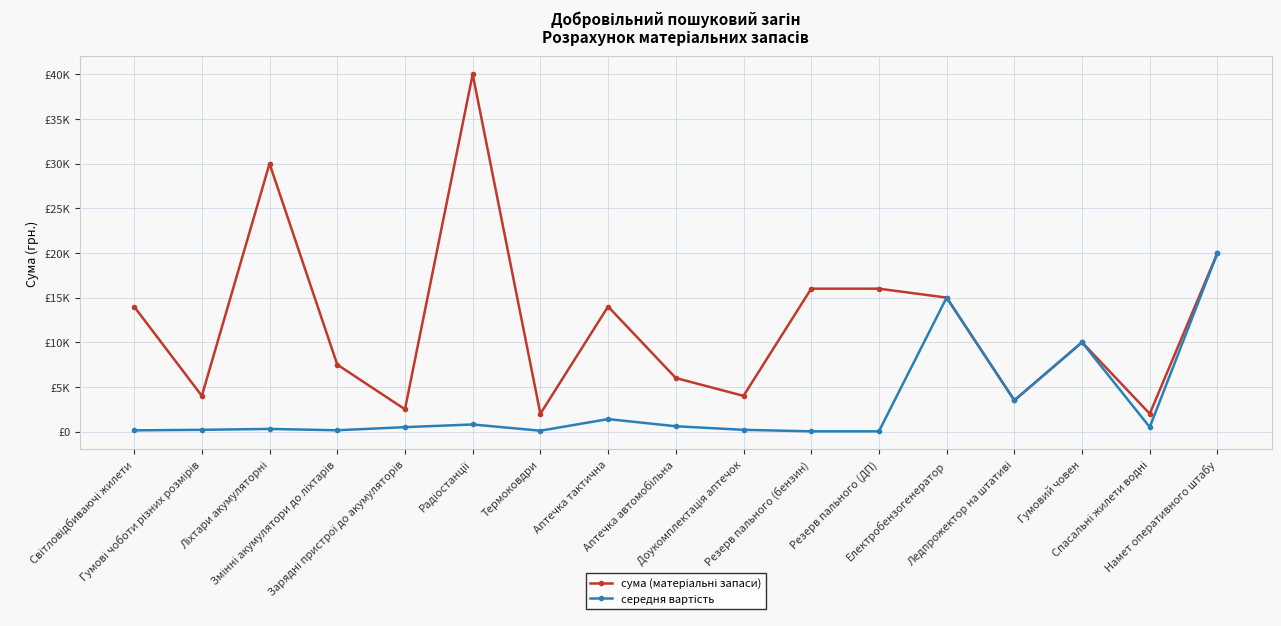

Rank the categories by середня вартість value from highest to lowest.

Намет оперативного штабу, Електробензогенератор, Гумовий човен, Ледпрожектор на штативі, Аптечка тактична, Радіостанції, Аптечка автомобільна, Зарядні пристрої до акумуляторів, Спасальні жилети водні, Ліхтари акумуляторні, Гумові чоботи різних розмірів, Доукомплектація аптечок, Змінні акумулятори до ліхтарів, Світловідбиваючі жилети, Термоковдри, Резерв пального (бензин), Резерв пального (ДП)